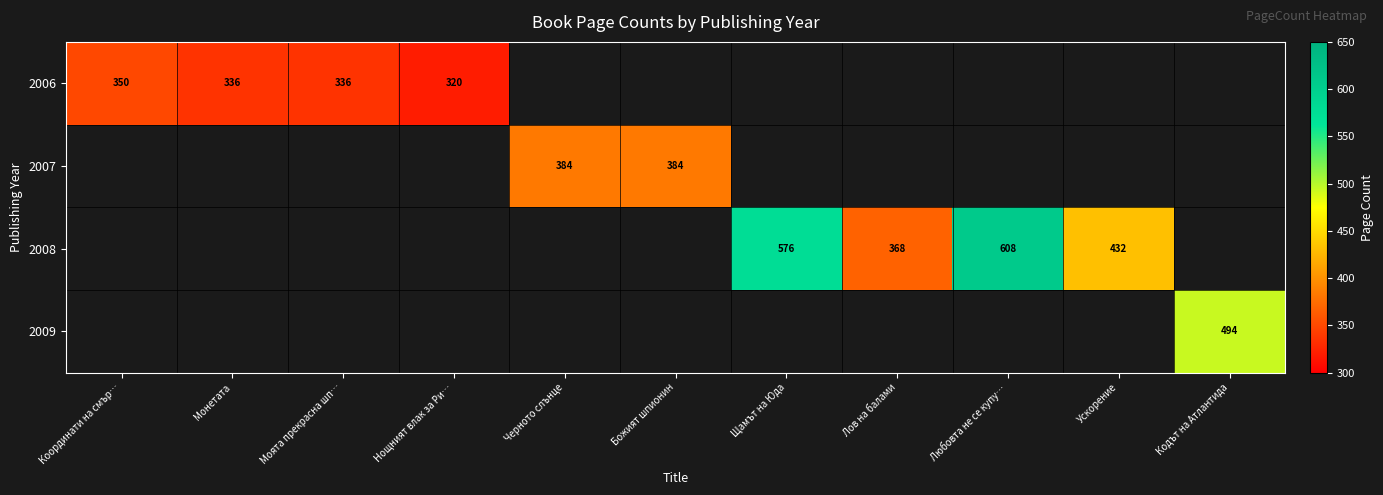

True or false: 2007 has a value of 131 at Черното слънце.

False